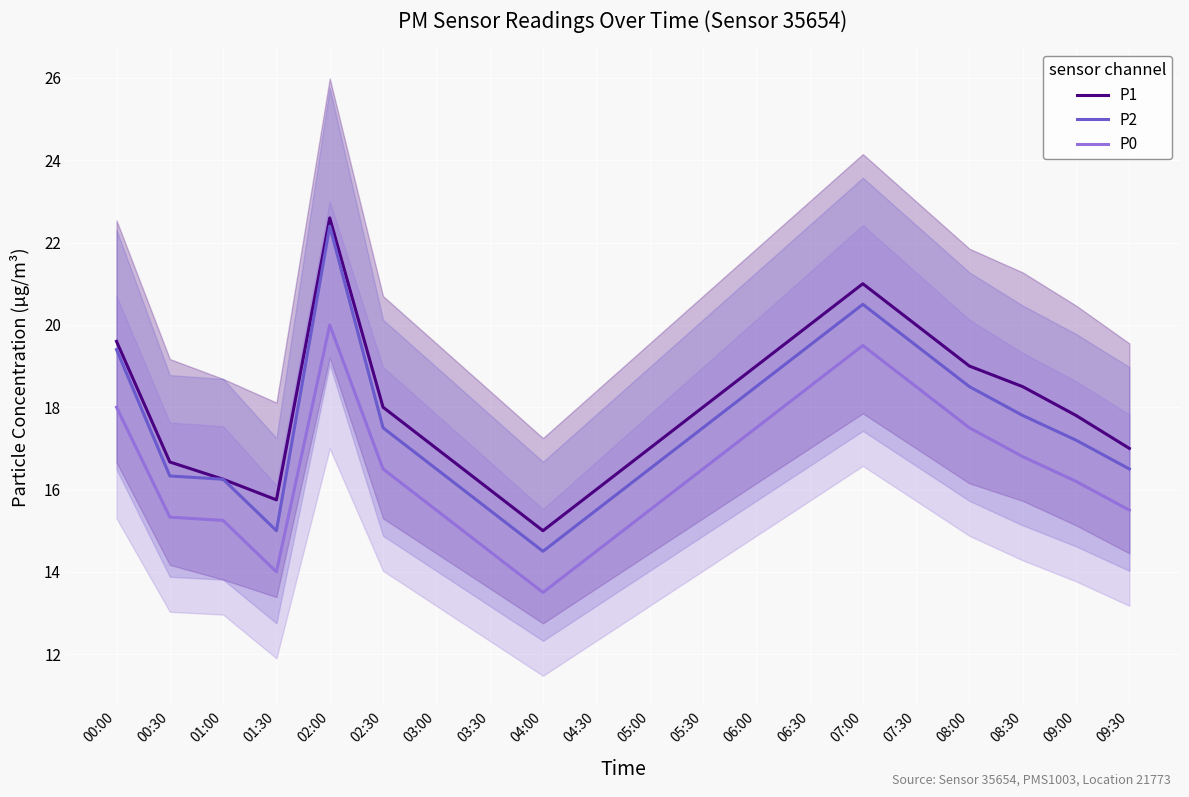

Is this an area chart (filled region under the line)?

No